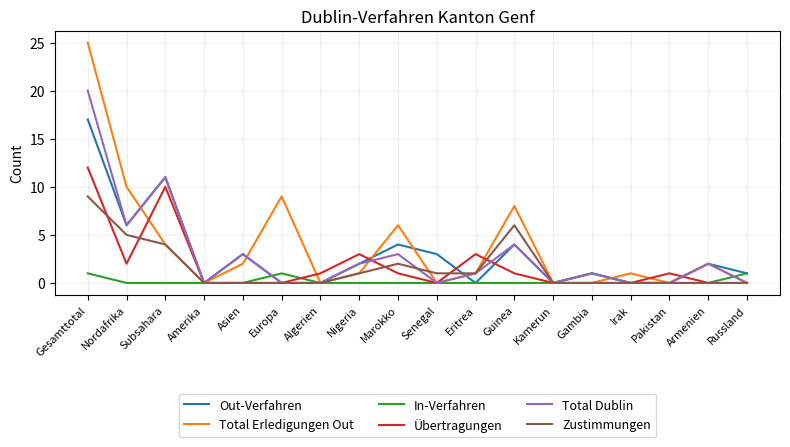

Reading left to right, transcribe all the data shown in this chart.

Out-Verfahren: 17	6	11	0	3	0	0	2	4	3	0	4	0	1	0	0	2	1
Total Erledigungen Out: 25	10	4	0	2	9	0	1	6	0	1	8	0	0	1	0	2	0
In-Verfahren: 1	0	0	0	0	1	0	0	0	0	0	0	0	1	0	0	0	1
Übertragungen: 12	2	10	0	0	0	1	3	1	0	3	1	0	0	0	1	0	0
Total Dublin: 20	6	11	0	3	0	0	2	3	0	1	4	0	1	0	0	2	0
Zustimmungen: 9	5	4	0	0	0	0	1	2	1	1	6	0	0	0	0	0	0